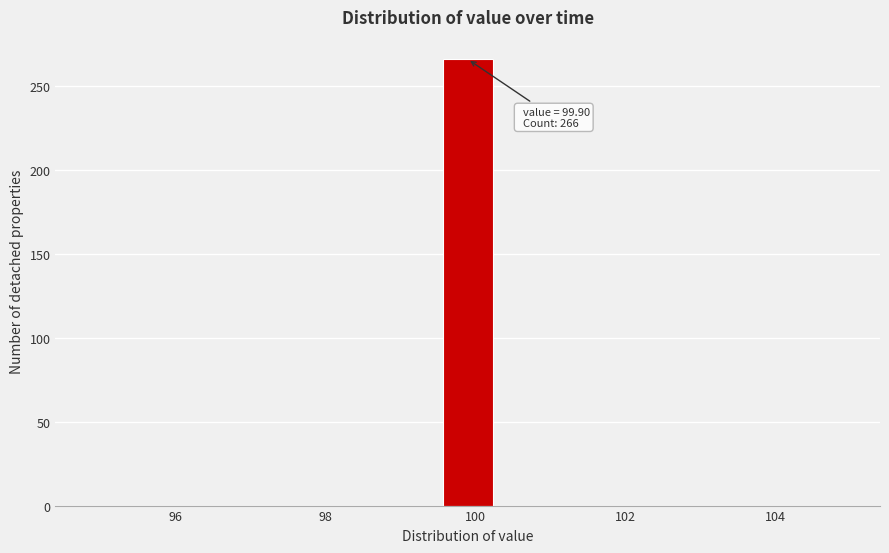

Around what value on the x-axis is the tallest bar? Give the approximate position of its centre, as read against the axis.

100.0